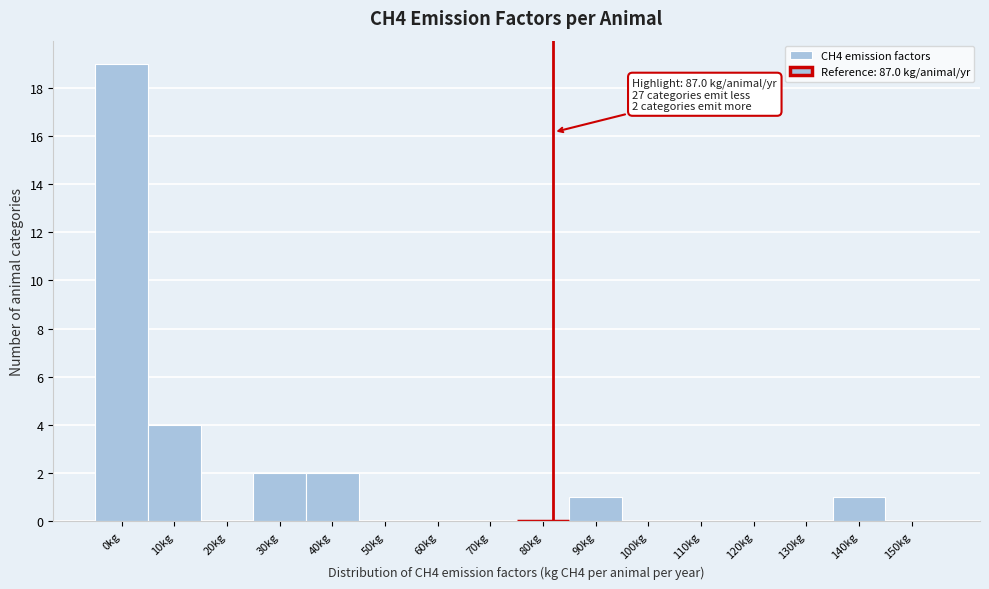

Count the number of categories in the chart.

16